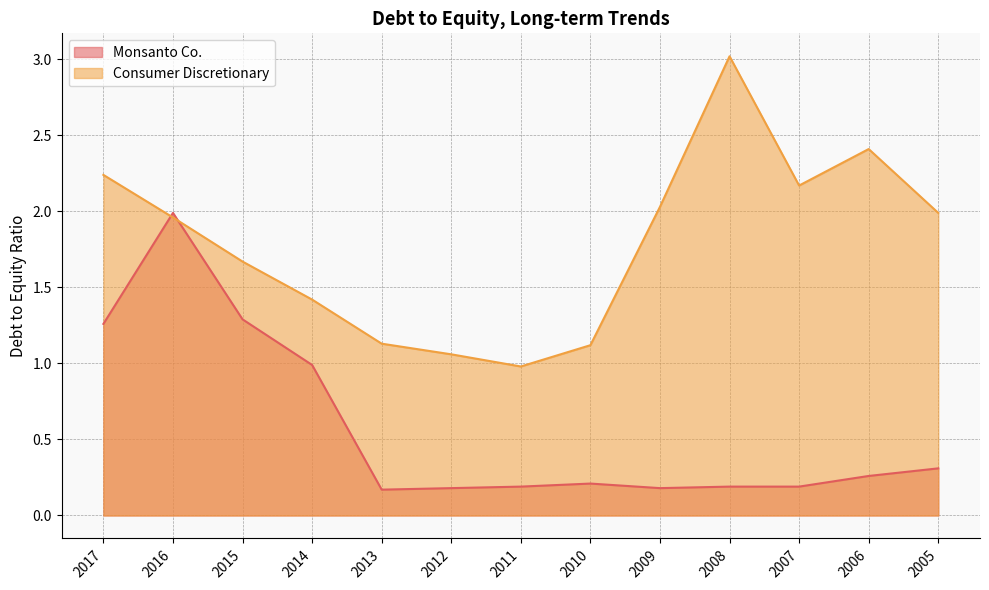

True or false: Monsanto Co. has a value of 0.2 at 2011.

True